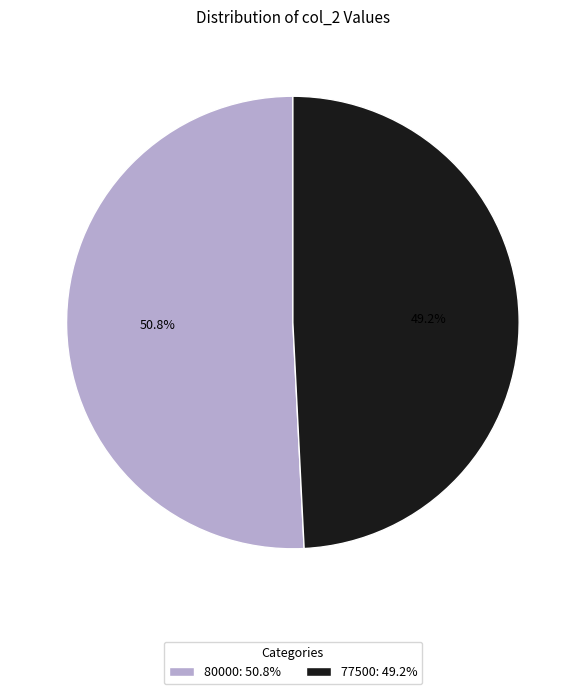

Which slice is the largest?

80000